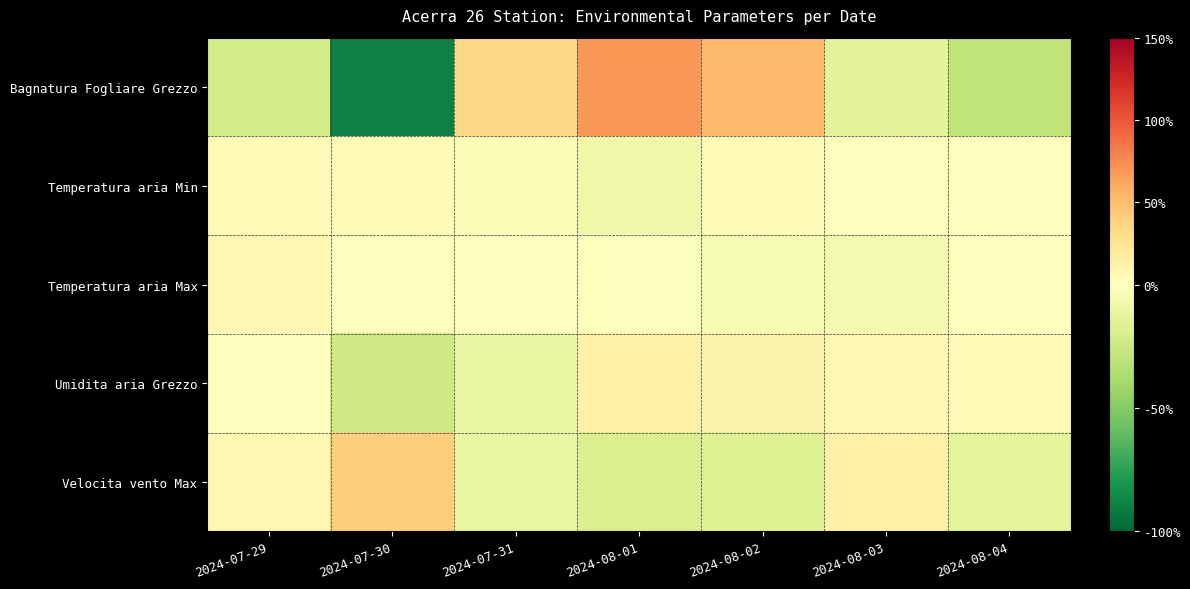

Between 2024-08-02 and 2024-08-04, which is larger?

2024-08-02